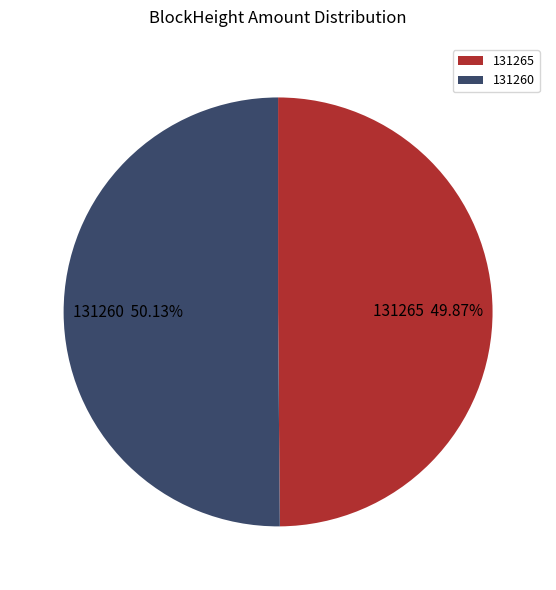

Count the number of slices in the pie.

2